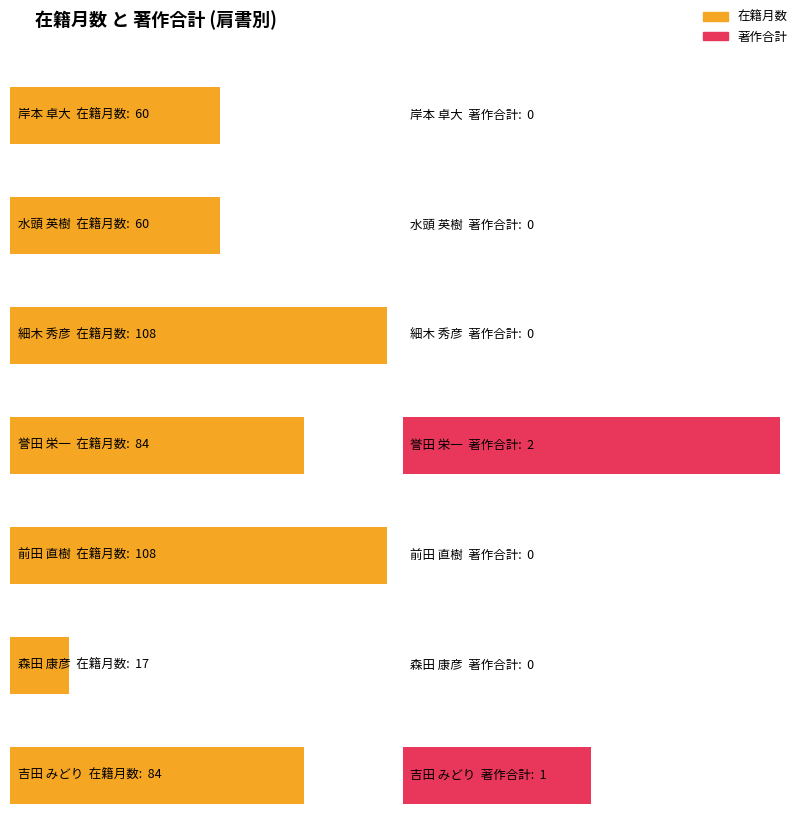

The 著作合計 series shows 1 at 吉田 みどり. True or false?

True